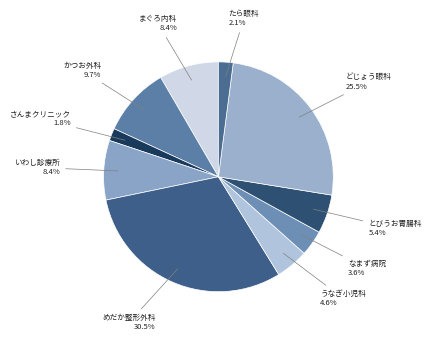

Does とびうお胃腸科 account for over 50% of the chart?

No